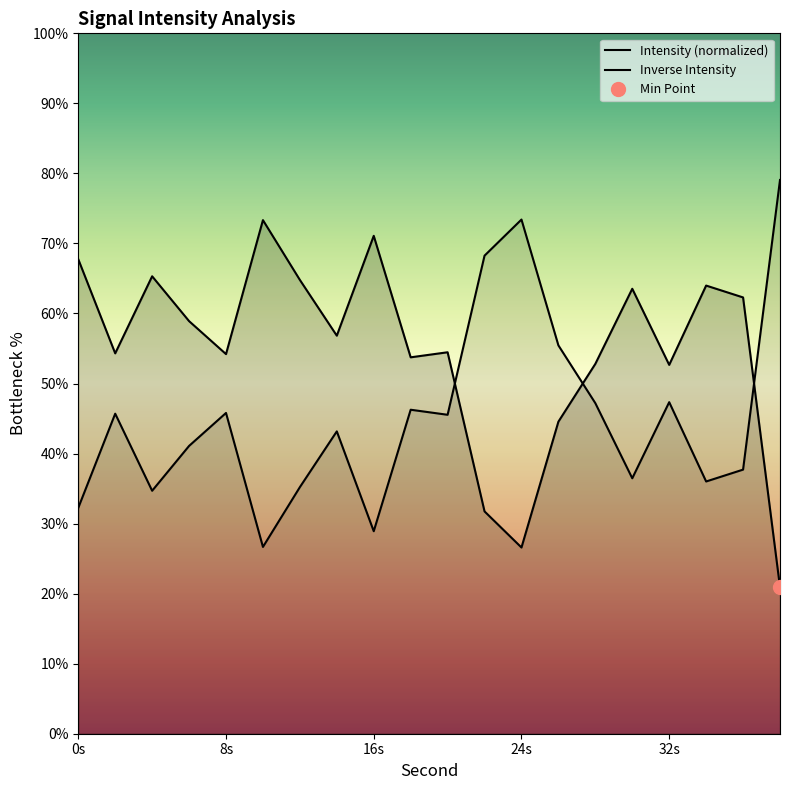

What are all the series names shown in the legend?

Intensity (normalized), Inverse Intensity